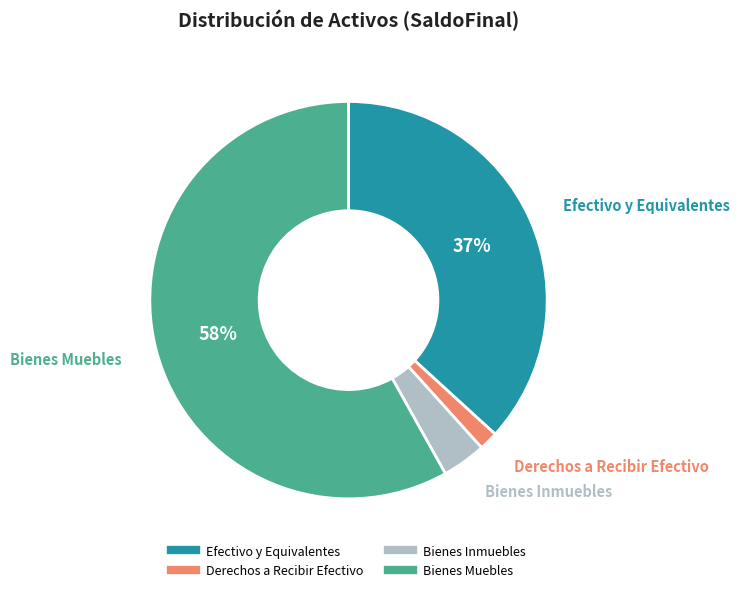

What percentage is the Bienes Inmuebles slice, to the nearest percent?

4%